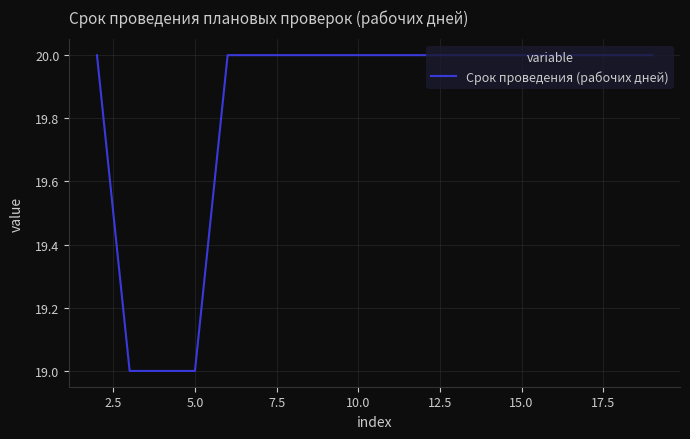

What is the maximum value shown in the chart?

20